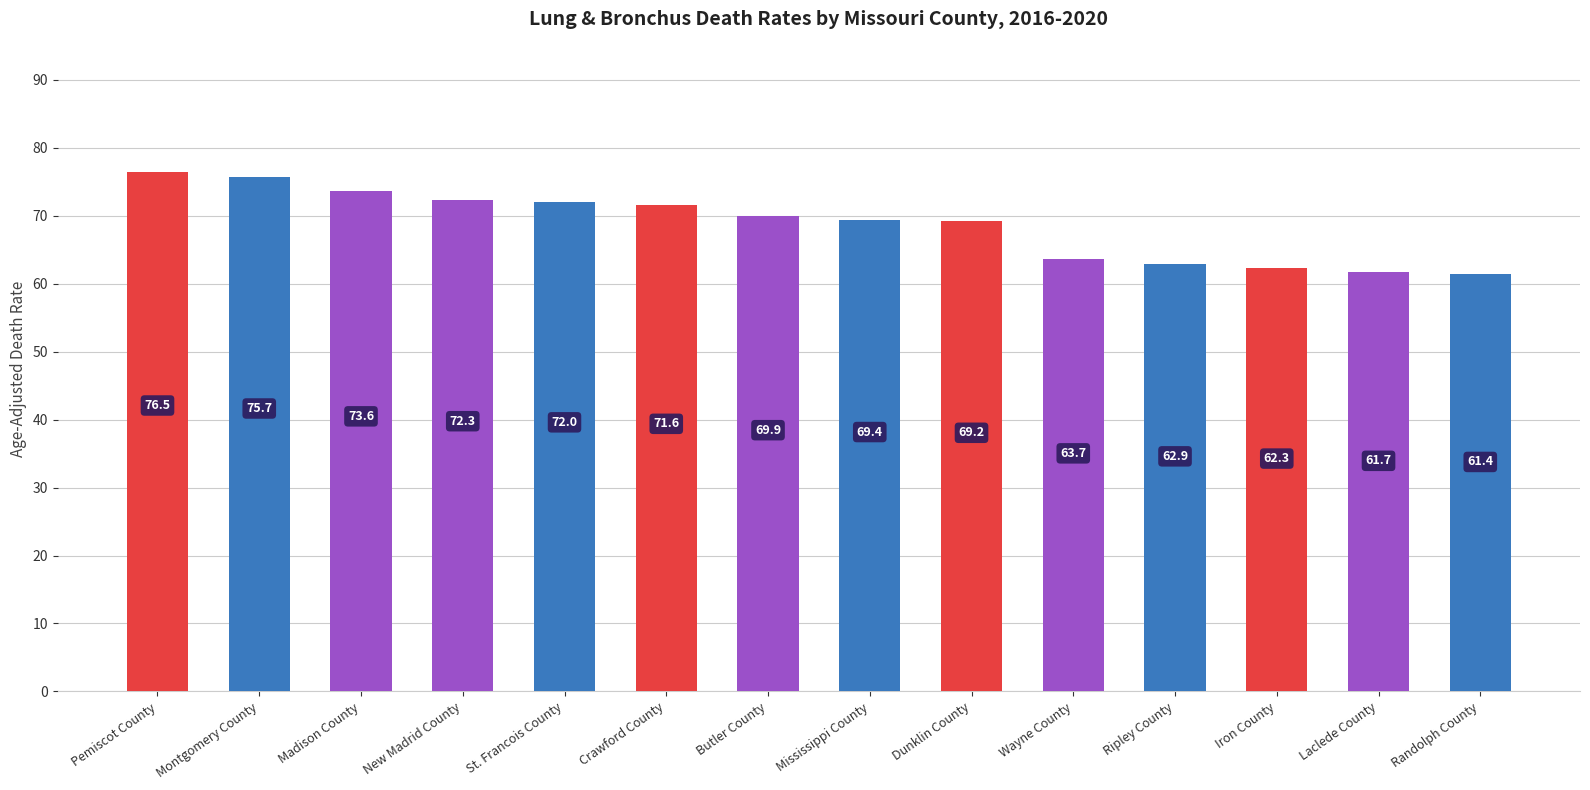

What is the minimum value shown in the chart?

61.4